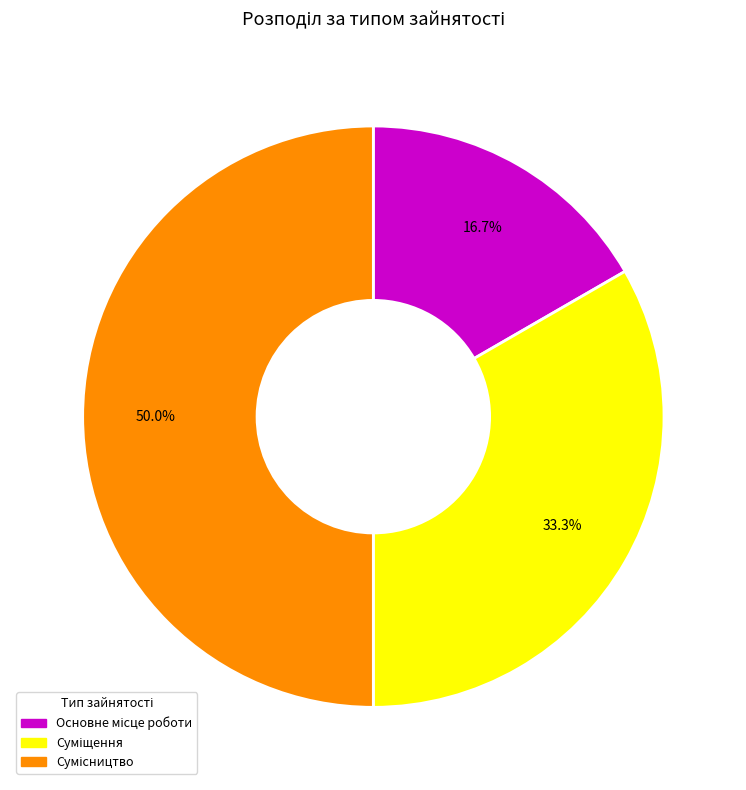

Is it true that Сумісництво is 45% of the pie?

False